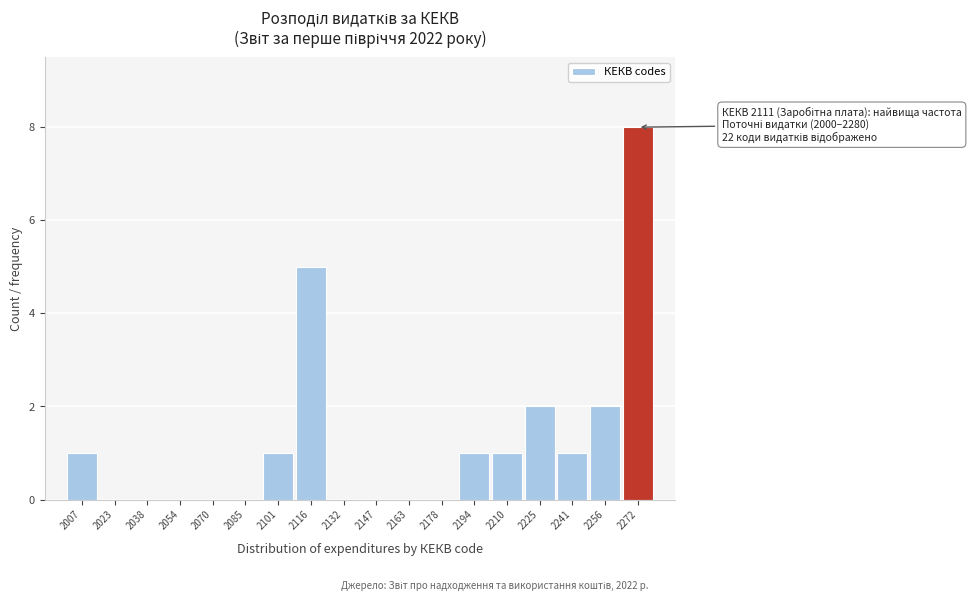

Over which range of the x-axis is the bar tallest?

2264 to 2280